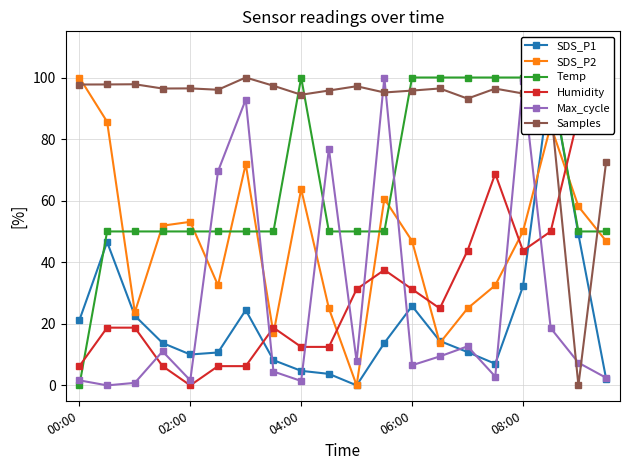

True or false: Max_cycle has more than 2 points higher than both neighbors.

True